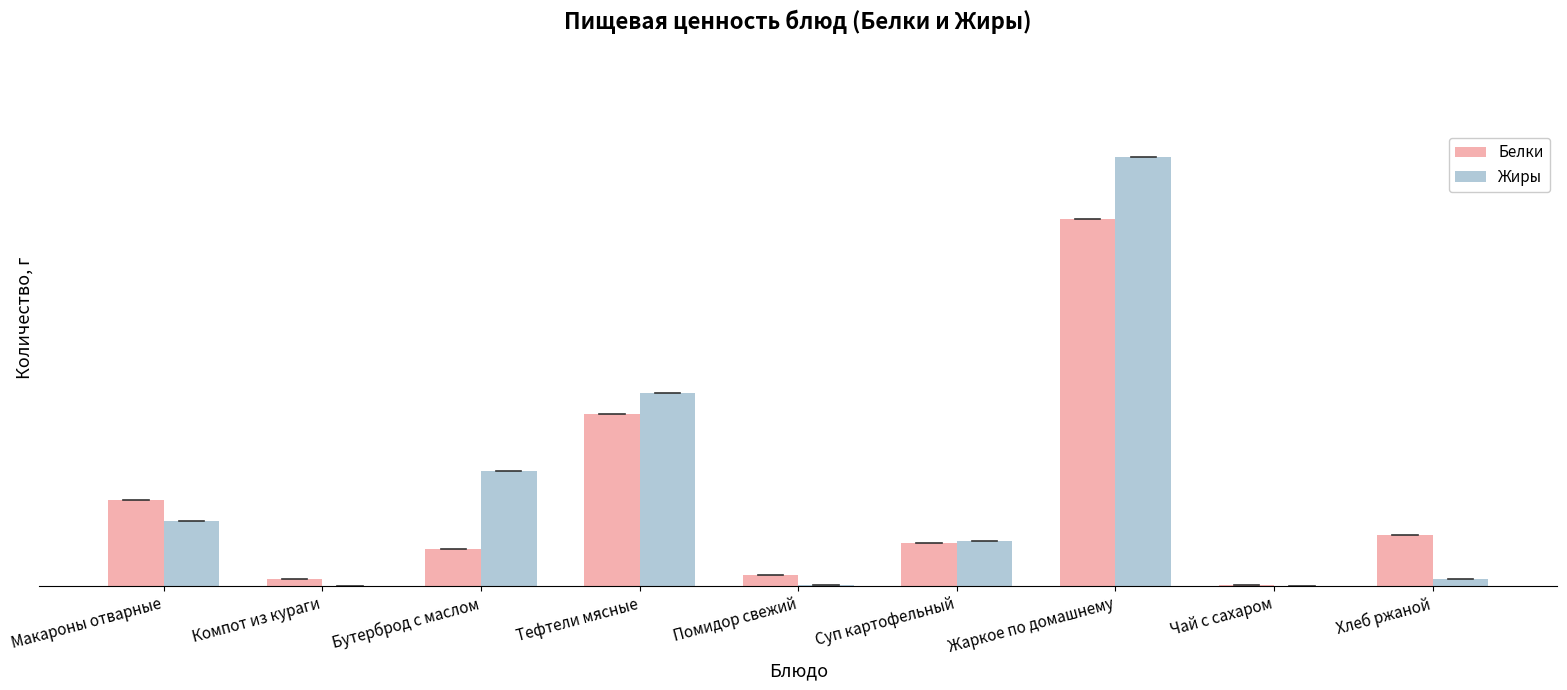

What is the difference between the highest and lowest values at Тефтели мясные?

1.3